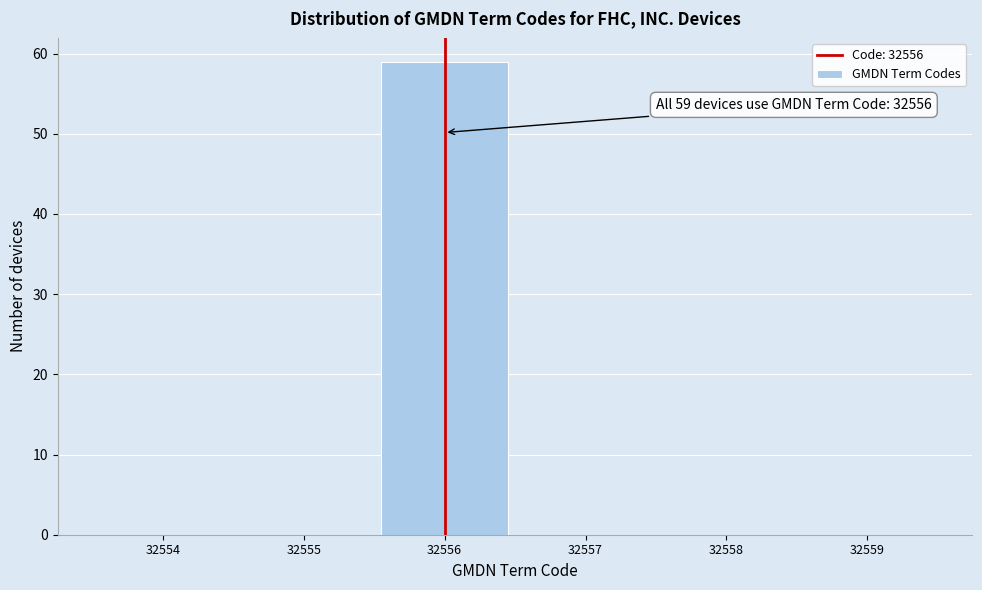

Over which range of the x-axis is the bar tallest?

32555.5 to 32556.5